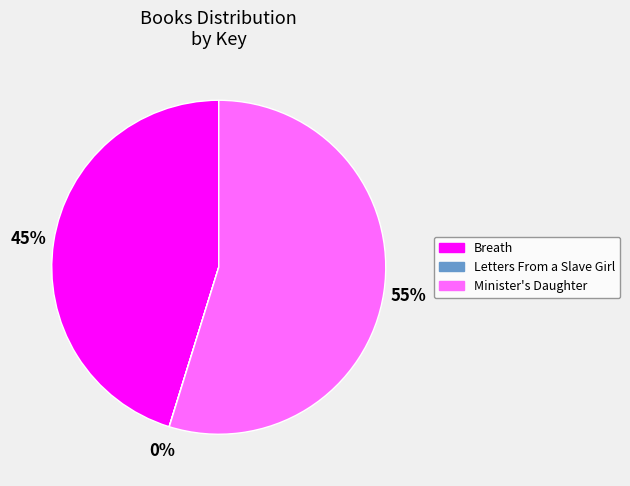

The Breath slice represents 37% of the pie. True or false?

False